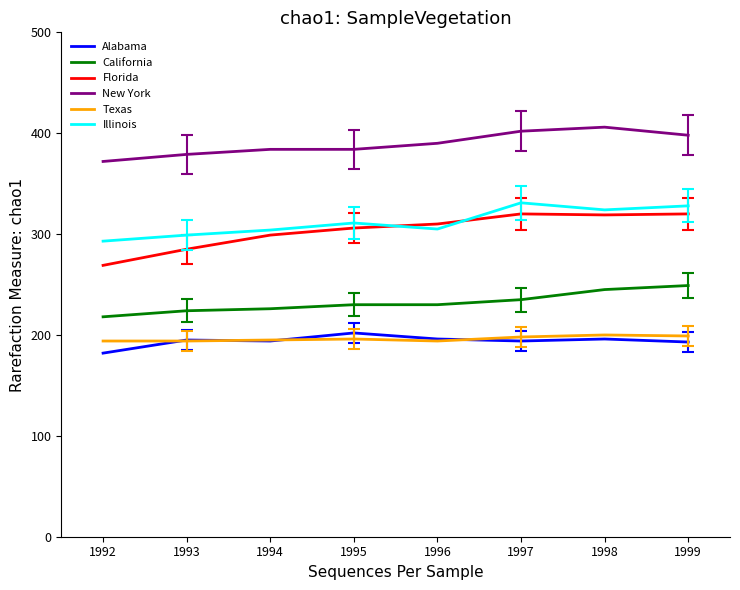

At 1998, list the series in order from smallest to largest.

Alabama, Texas, California, Florida, Illinois, New York